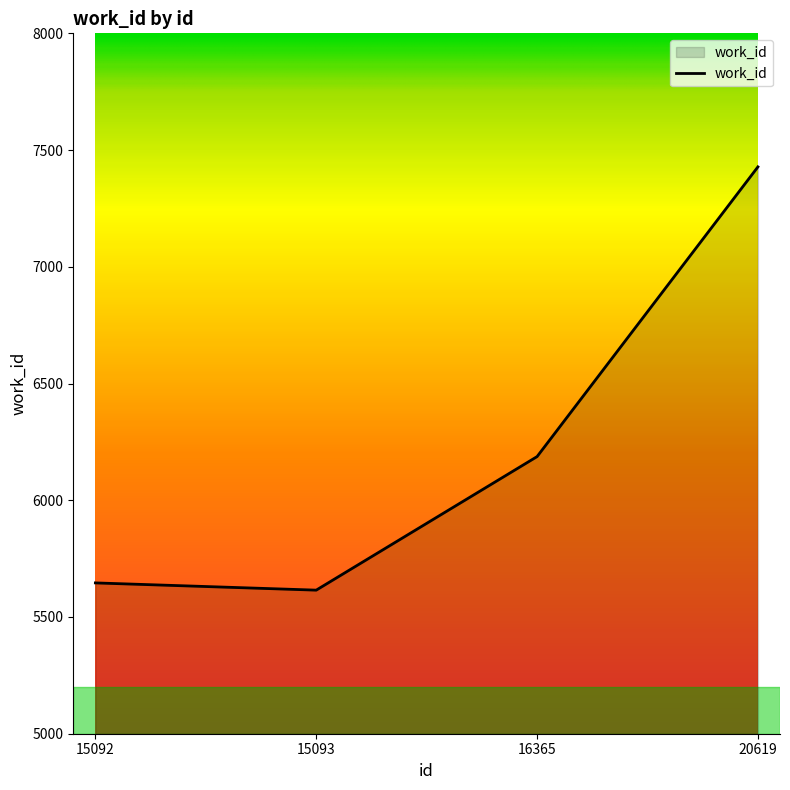

At which label is the value closest to 6521?

16365